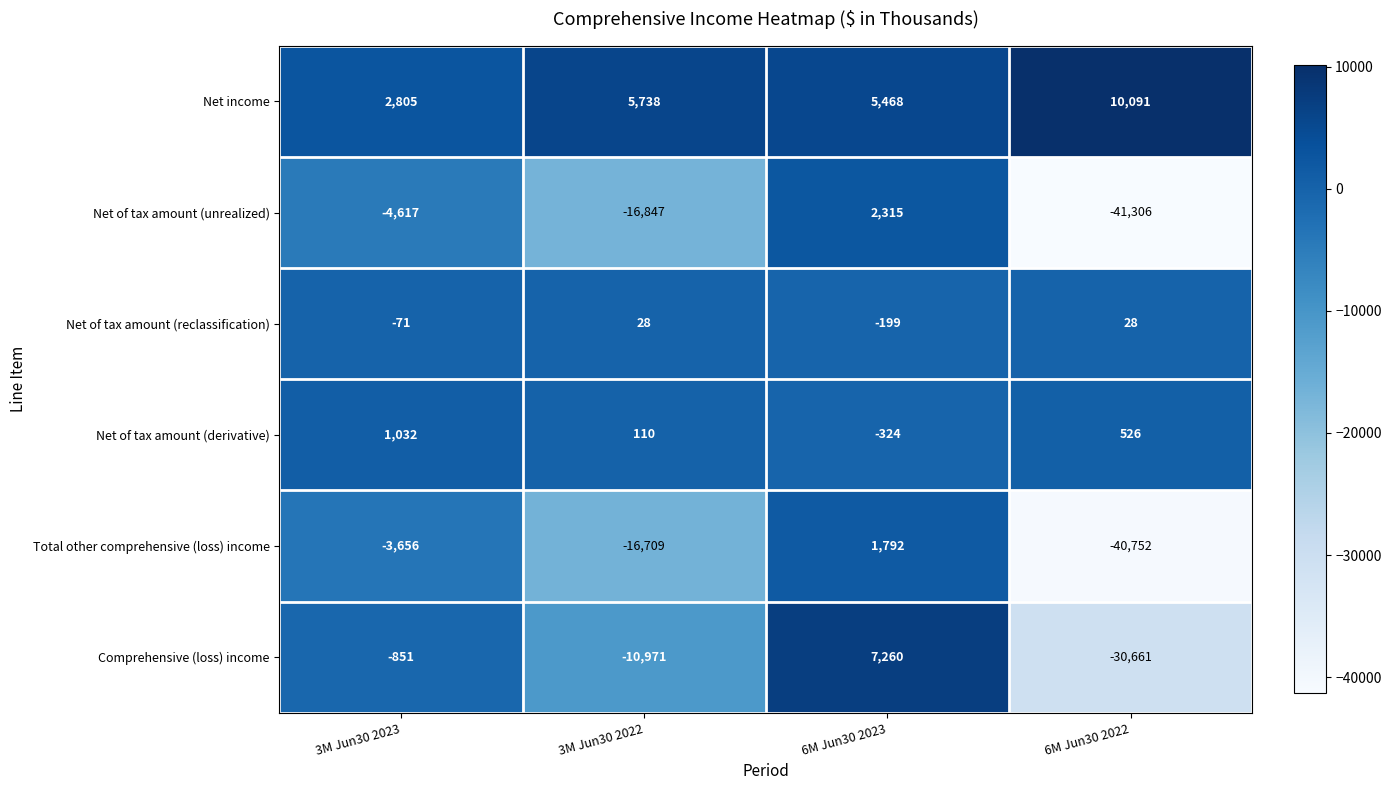

The value of Comprehensive (loss) income at 6M Jun30 2023 is 10814. True or false?

False